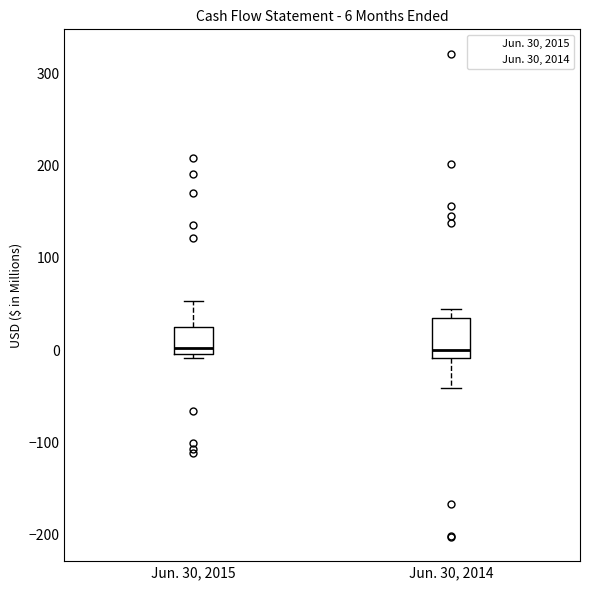

Comparing the boxes themselves (not the whiskers), which one is the tallest?

Jun. 30, 2014